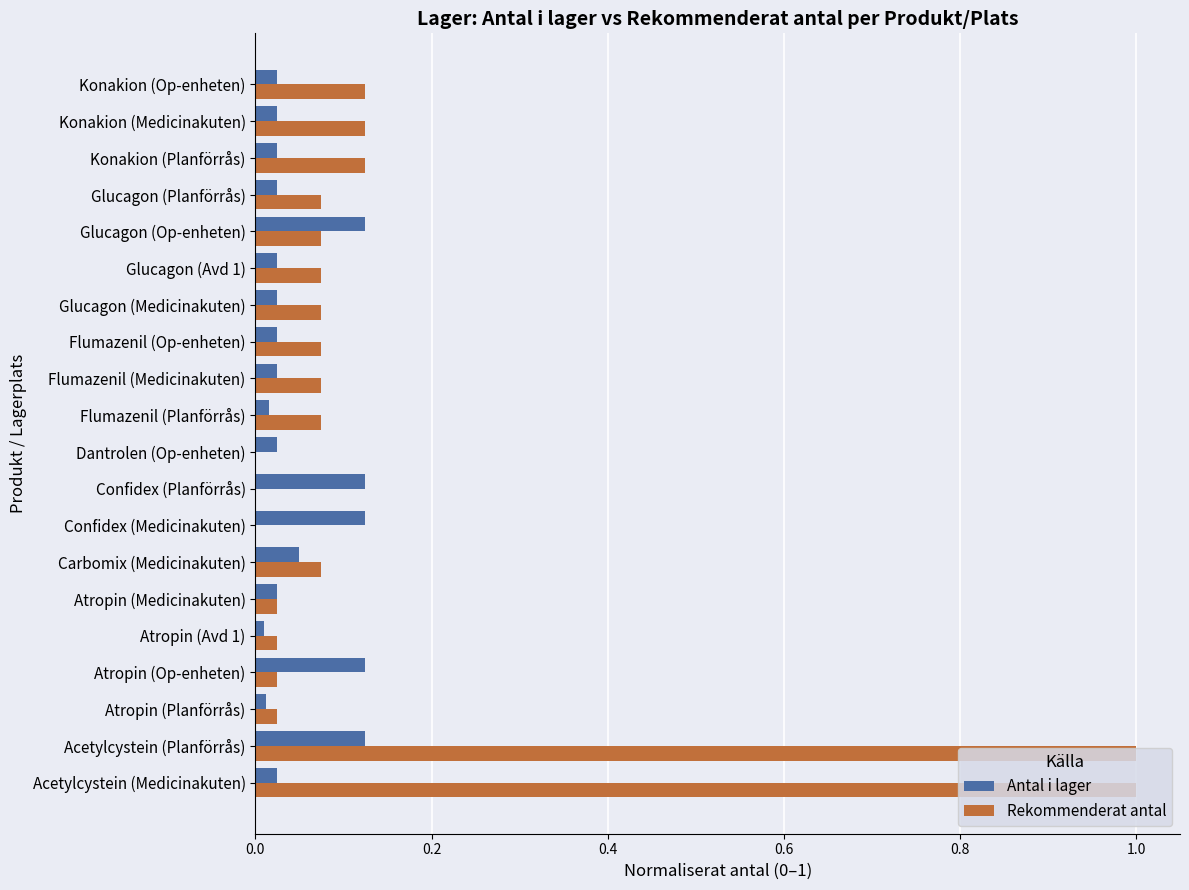

The Rekommenderat antal series shows 0.2 at Konakion (Medicinakuten). True or false?

False